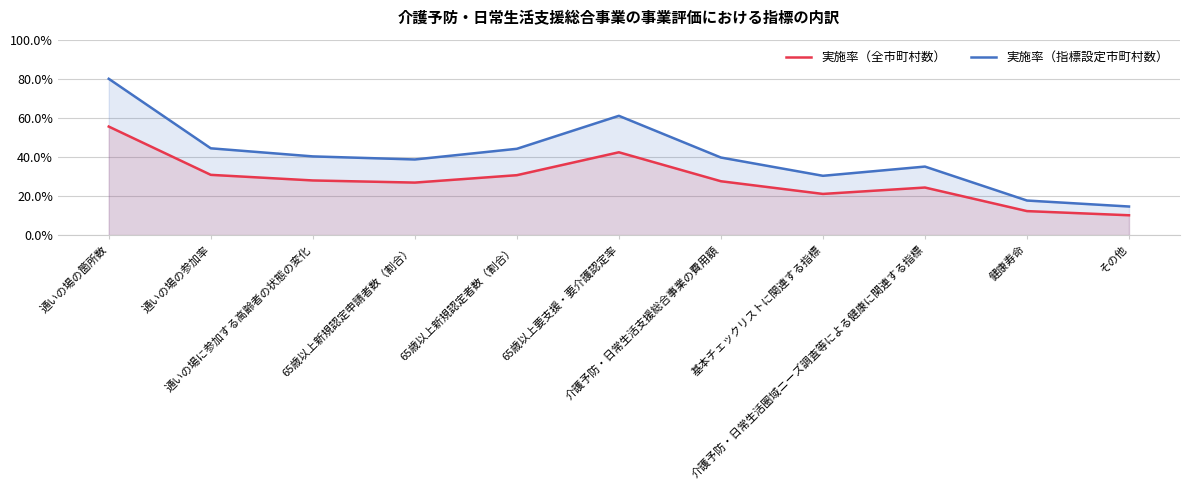

At which category is the sum across all series the highest?

通いの場の箇所数